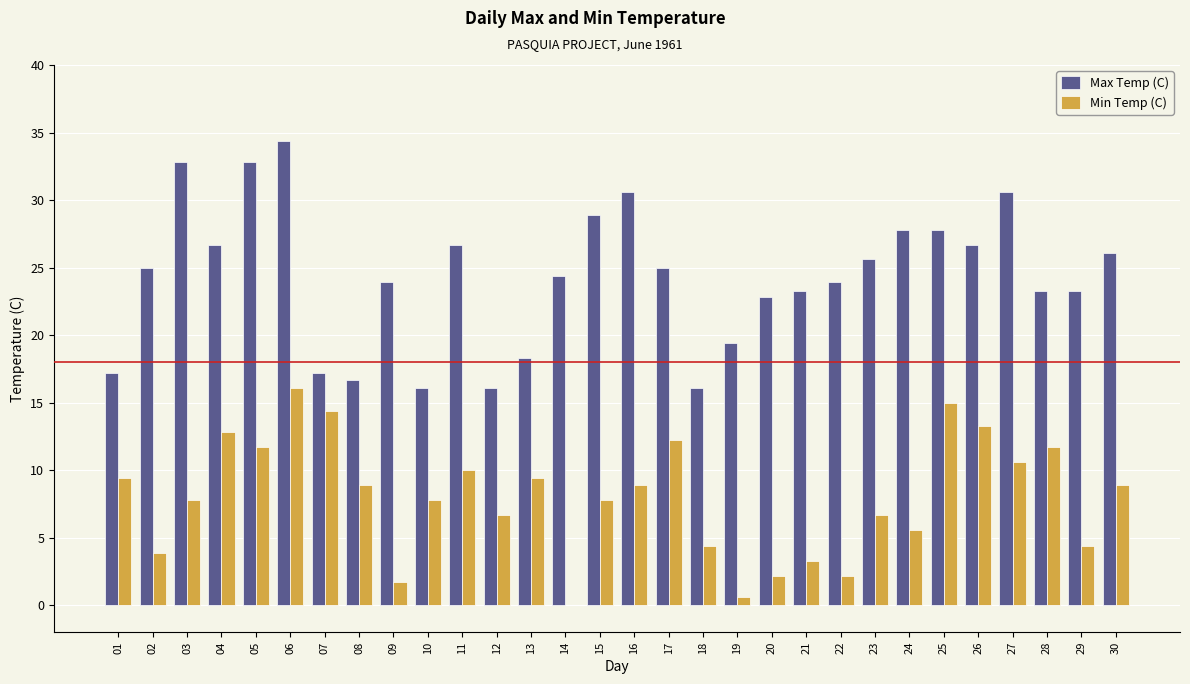

What is the maximum value for Min Temp (C)?

16.1